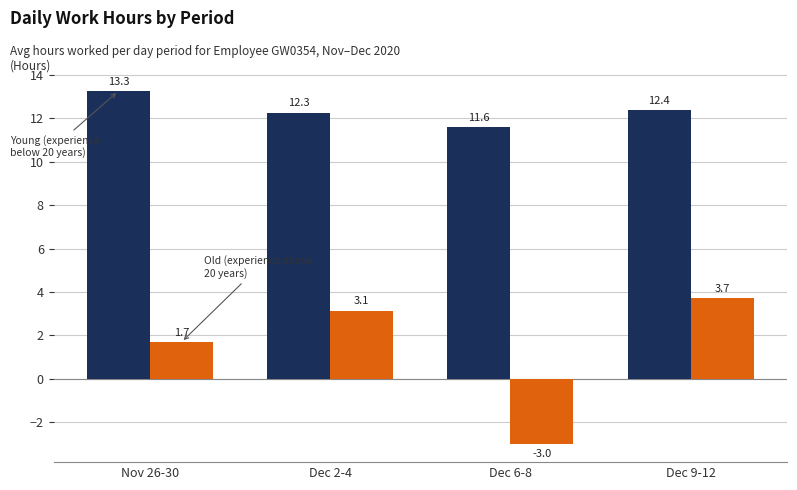

What is the maximum value shown in the chart?

13.3